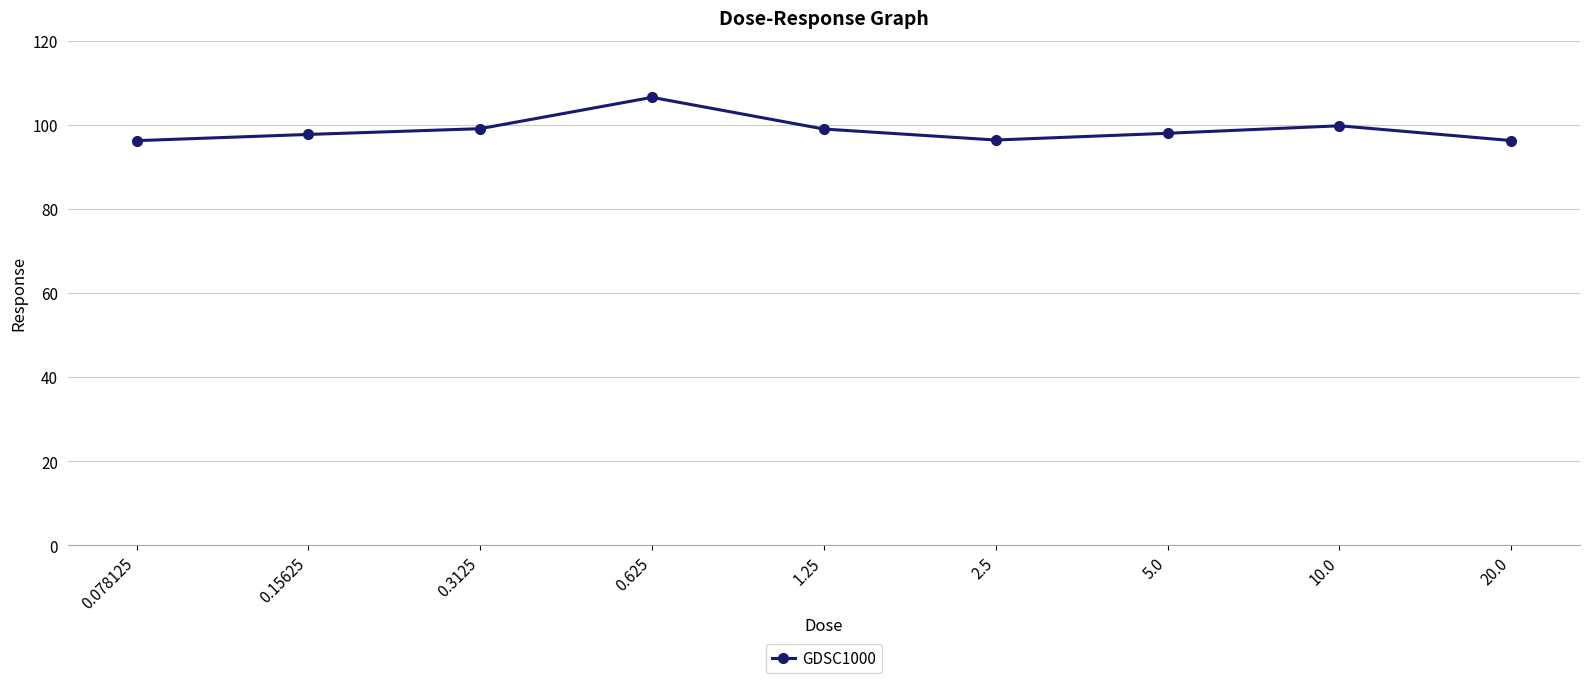

The chart shows a value of 99.1 at 0.3125. True or false?

True